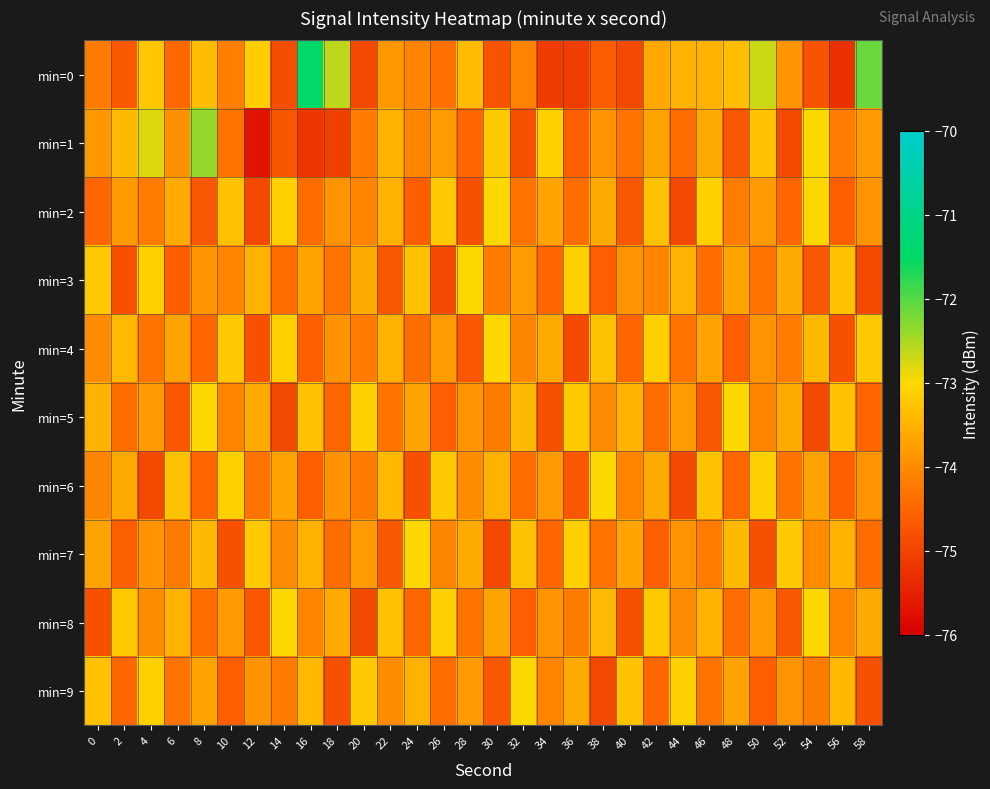

Reading left to right, list all the values displayed in this chart.

min=0: 0=-74.2	2=-74.7	4=-73.2	6=-74.5	8=-73.4	10=-74.1	12=-73.2	14=-74.8	16=-71.5	18=-72.6	20=-74.9	22=-73.8	24=-74.1	26=-74.4	28=-73.4	30=-74.8	32=-74.1	34=-75.1	36=-75.1	38=-74.6	40=-74.9	42=-73.6	44=-73.5	46=-73.5	48=-73.3	50=-72.7	52=-73.9	54=-74.8	56=-75.3	58=-72.1
min=1: 0=-73.9	2=-73.4	4=-72.8	6=-73.9	8=-72.4	10=-74.3	12=-75.7	14=-74.7	16=-75.2	18=-75.1	20=-74.2	22=-73.5	24=-74.1	26=-73.8	28=-74.5	30=-73.2	32=-74.8	34=-73.1	36=-74.6	38=-73.9	40=-74.3	42=-73.7	44=-74.4	46=-73.6	48=-74.7	50=-73.3	52=-74.9	54=-73.0	56=-74.2	58=-73.8
min=2: 0=-74.5	2=-73.8	4=-74.2	6=-73.6	8=-74.7	10=-73.3	12=-74.9	14=-73.1	16=-74.4	18=-73.9	20=-74.1	22=-73.5	24=-74.6	26=-73.2	28=-74.8	30=-73.0	32=-74.3	34=-73.7	36=-74.4	38=-73.6	40=-74.7	42=-73.3	44=-74.9	46=-73.1	48=-74.2	50=-73.8	52=-74.5	54=-73.0	56=-74.6	58=-73.9
min=3: 0=-73.2	2=-74.8	4=-73.1	6=-74.6	8=-73.9	10=-74.1	12=-73.5	14=-74.4	16=-73.7	18=-74.3	20=-73.6	22=-74.7	24=-73.3	26=-74.9	28=-73.0	30=-74.2	32=-73.8	34=-74.5	36=-73.1	38=-74.6	40=-73.9	42=-74.1	44=-73.5	46=-74.4	48=-73.7	50=-74.3	52=-73.6	54=-74.7	56=-73.3	58=-74.9
min=4: 0=-74.0	2=-73.4	4=-74.3	6=-73.7	8=-74.5	10=-73.2	12=-74.8	14=-73.1	16=-74.6	18=-73.9	20=-74.2	22=-73.5	24=-74.4	26=-73.8	28=-74.7	30=-73.0	32=-74.1	34=-73.6	36=-74.9	38=-73.3	40=-74.5	42=-73.1	44=-74.3	46=-73.7	48=-74.6	50=-73.9	52=-74.2	54=-73.4	56=-74.8	58=-73.2
min=5: 0=-73.5	2=-74.4	4=-73.8	6=-74.7	8=-73.0	10=-74.1	12=-73.6	14=-74.9	16=-73.3	18=-74.5	20=-73.1	22=-74.3	24=-73.7	26=-74.6	28=-73.9	30=-74.2	32=-73.4	34=-74.8	36=-73.2	38=-74.0	40=-73.5	42=-74.4	44=-73.8	46=-74.7	48=-73.0	50=-74.1	52=-73.6	54=-74.9	56=-73.3	58=-74.5
min=6: 0=-74.1	2=-73.6	4=-74.9	6=-73.3	8=-74.5	10=-73.1	12=-74.3	14=-73.7	16=-74.6	18=-73.9	20=-74.2	22=-73.4	24=-74.8	26=-73.2	28=-74.0	30=-73.5	32=-74.4	34=-73.8	36=-74.7	38=-73.0	40=-74.1	42=-73.6	44=-74.9	46=-73.3	48=-74.5	50=-73.1	52=-74.3	54=-73.7	56=-74.6	58=-73.9
min=7: 0=-73.7	2=-74.6	4=-73.9	6=-74.2	8=-73.4	10=-74.8	12=-73.2	14=-74.0	16=-73.5	18=-74.4	20=-73.8	22=-74.7	24=-73.0	26=-74.1	28=-73.6	30=-74.9	32=-73.3	34=-74.5	36=-73.1	38=-74.3	40=-73.7	42=-74.6	44=-73.9	46=-74.2	48=-73.4	50=-74.8	52=-73.2	54=-74.0	56=-73.5	58=-74.4
min=8: 0=-74.8	2=-73.2	4=-74.0	6=-73.5	8=-74.4	10=-73.8	12=-74.7	14=-73.0	16=-74.1	18=-73.6	20=-74.9	22=-73.3	24=-74.5	26=-73.1	28=-74.3	30=-73.7	32=-74.6	34=-73.9	36=-74.2	38=-73.4	40=-74.8	42=-73.2	44=-74.0	46=-73.5	48=-74.4	50=-73.8	52=-74.7	54=-73.0	56=-74.1	58=-73.6
min=9: 0=-73.3	2=-74.5	4=-73.1	6=-74.3	8=-73.7	10=-74.6	12=-73.9	14=-74.2	16=-73.4	18=-74.8	20=-73.2	22=-74.0	24=-73.5	26=-74.4	28=-73.8	30=-74.7	32=-73.0	34=-74.1	36=-73.6	38=-74.9	40=-73.3	42=-74.5	44=-73.1	46=-74.3	48=-73.7	50=-74.6	52=-73.9	54=-74.2	56=-73.4	58=-74.8